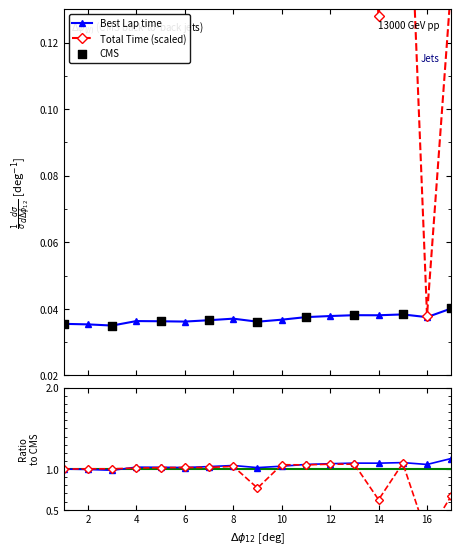

Which series reaches the maximum Y coordinate?

Total Time